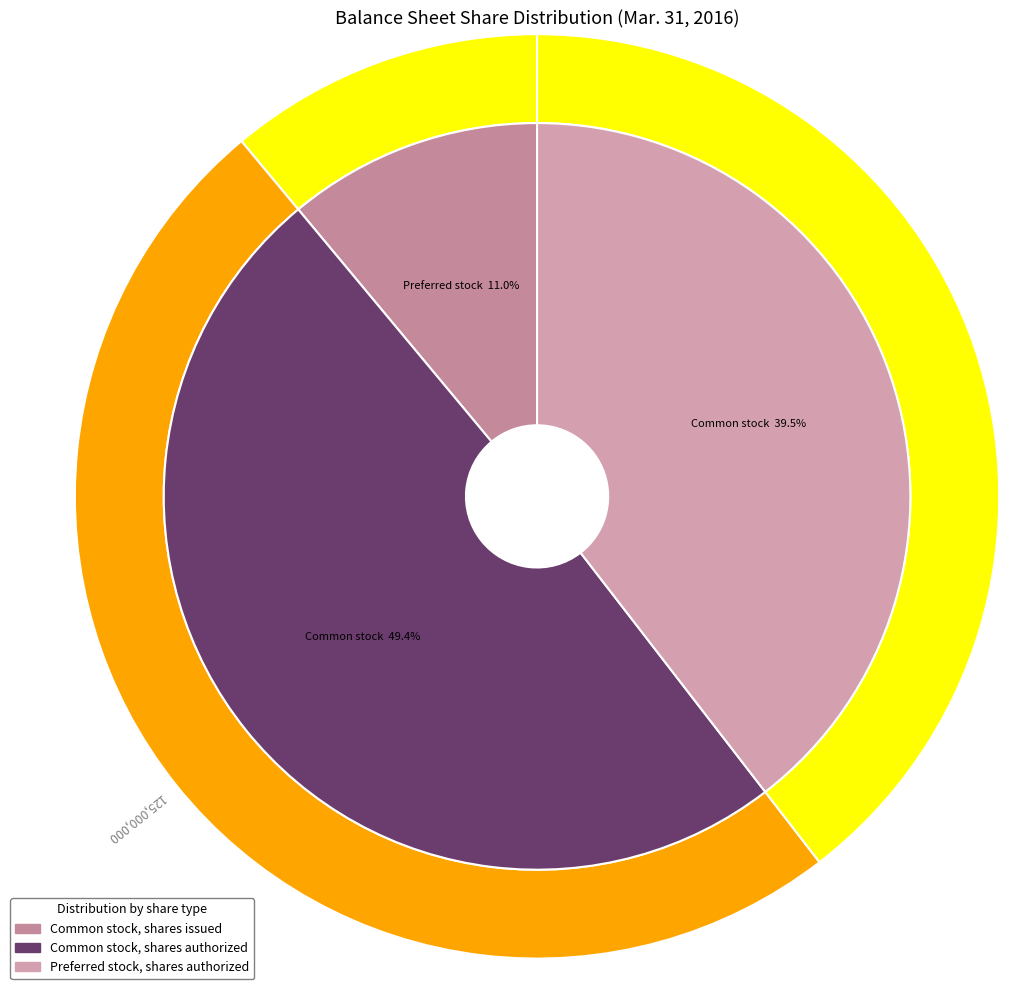

To the nearest percent, what portion does Common stock, shares issued represent?

11%